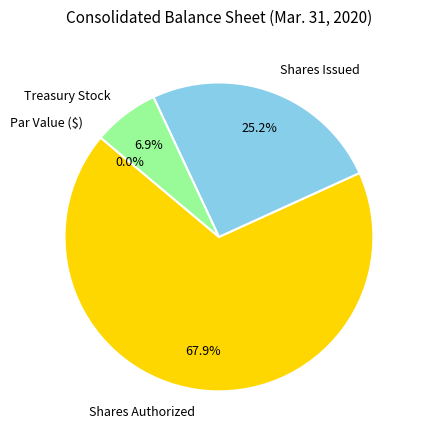

To the nearest percent, what portion does Shares Authorized represent?

68%